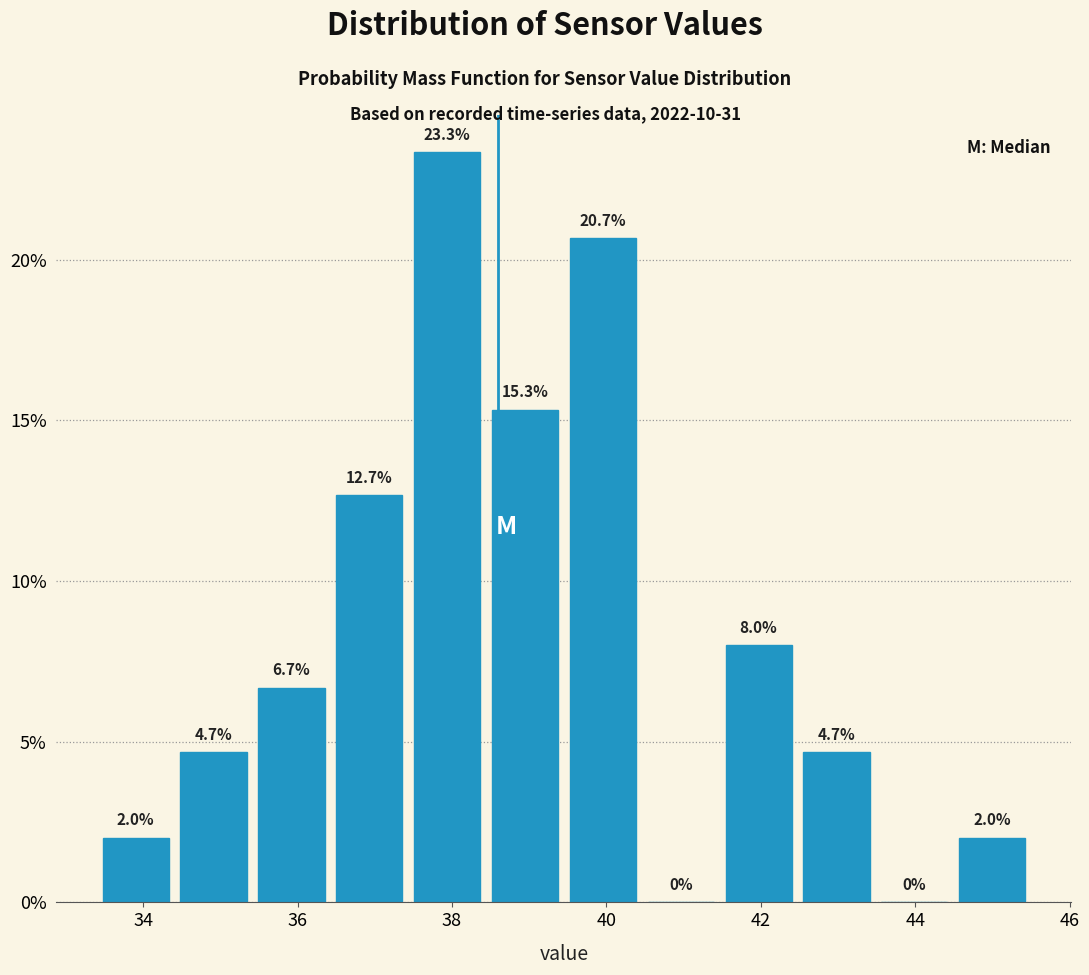

Reading left to right, list every bar in this chart as the range it spans on the x-axis followed by its height. The bar edges are not printed on the chart, so give them approximately, as read against the axis.

33.4 to 34.4: 2.0
34.4 to 35.4: 4.7
35.4 to 36.4: 6.7
36.4 to 37.4: 12.7
37.4 to 38.4: 23.3
38.4 to 39.4: 15.3
39.4 to 40.4: 20.7
40.4 to 41.4: 0.0
41.4 to 42.4: 8.0
42.4 to 43.4: 4.7
43.4 to 44.4: 0.0
44.4 to 45.6: 2.0